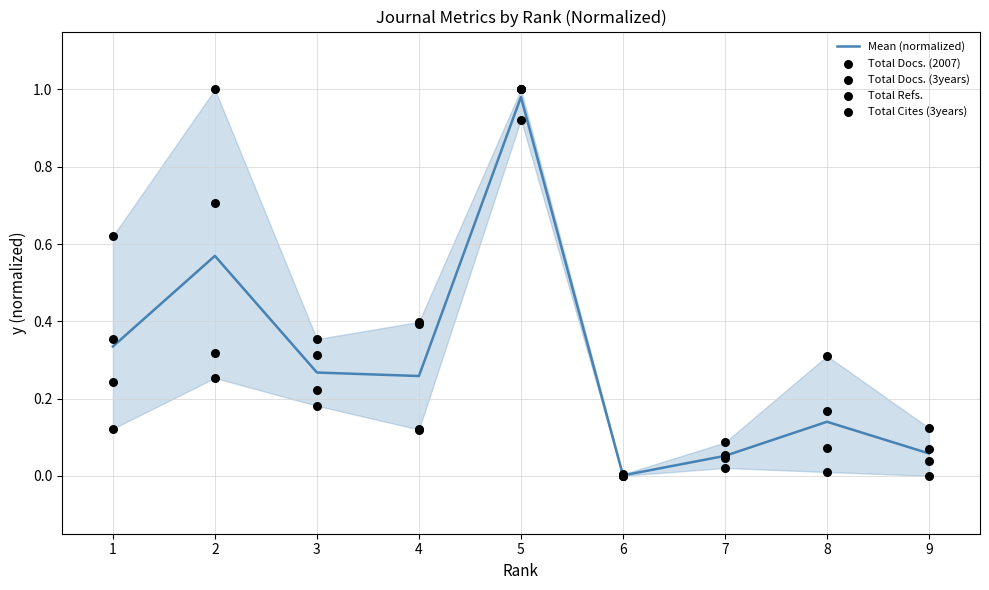

At how many categories does at least one series exceed 0?

9